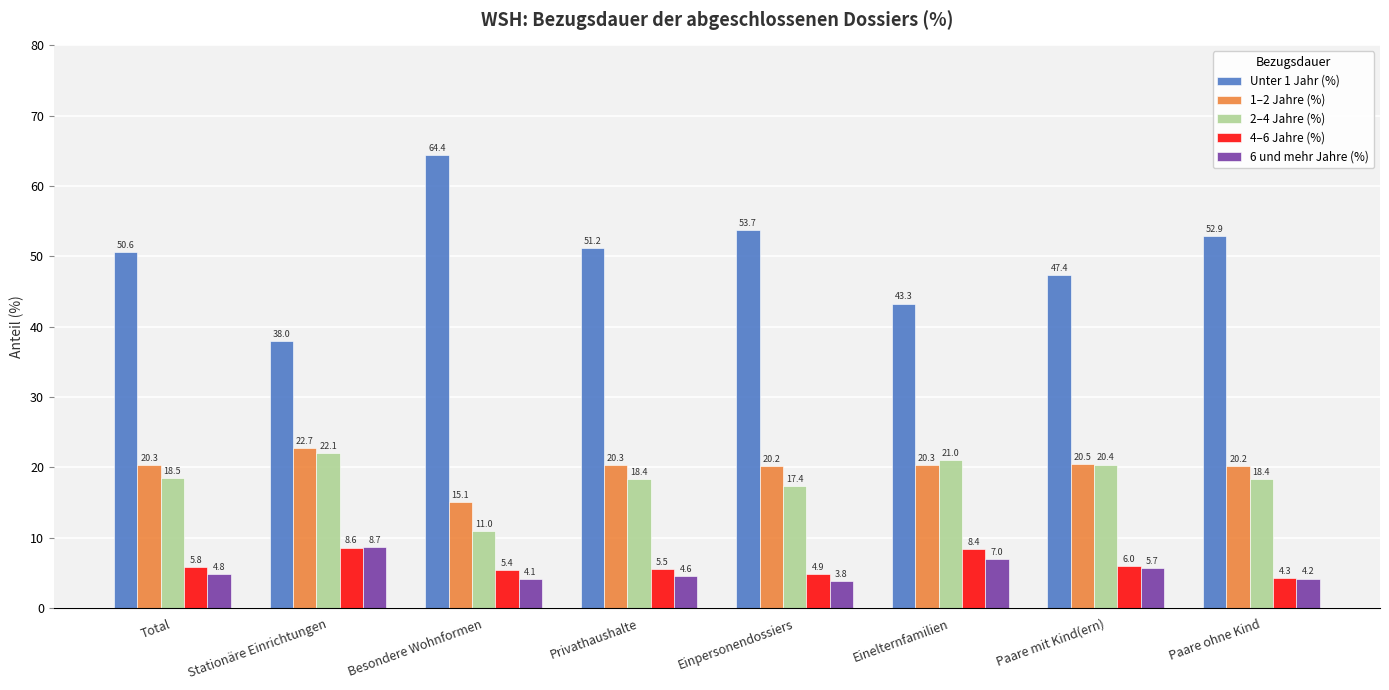

How many distinct data groups are displayed?

5